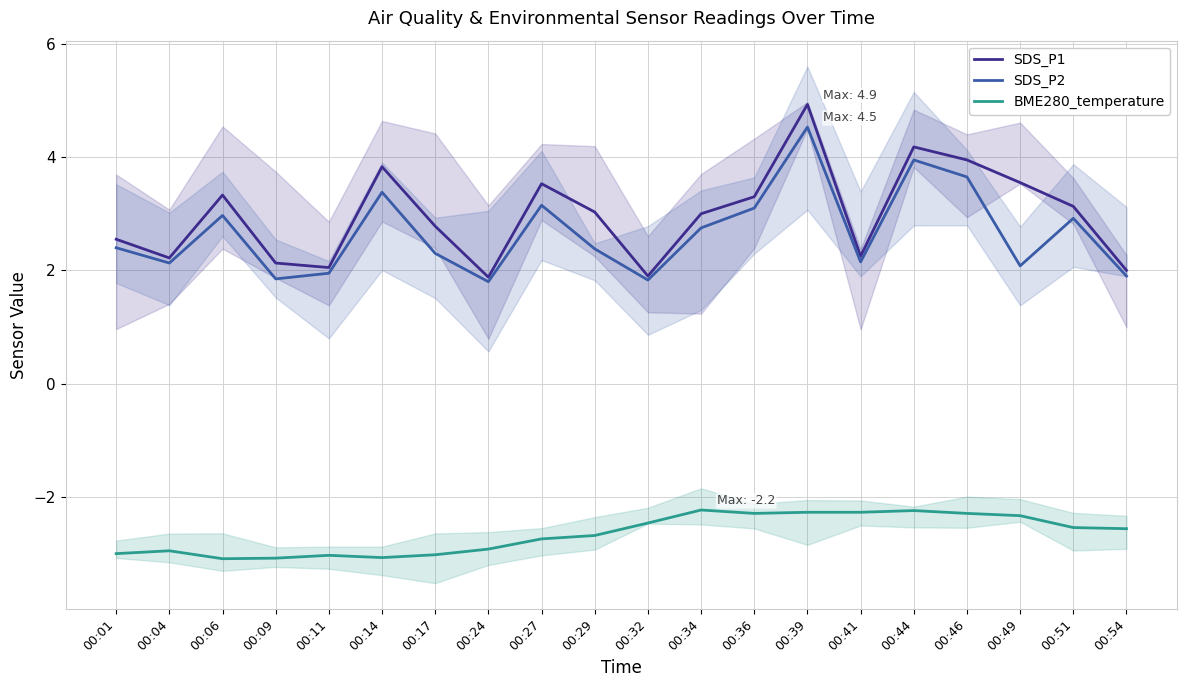

Which series has the widest spread of values?

SDS_P1